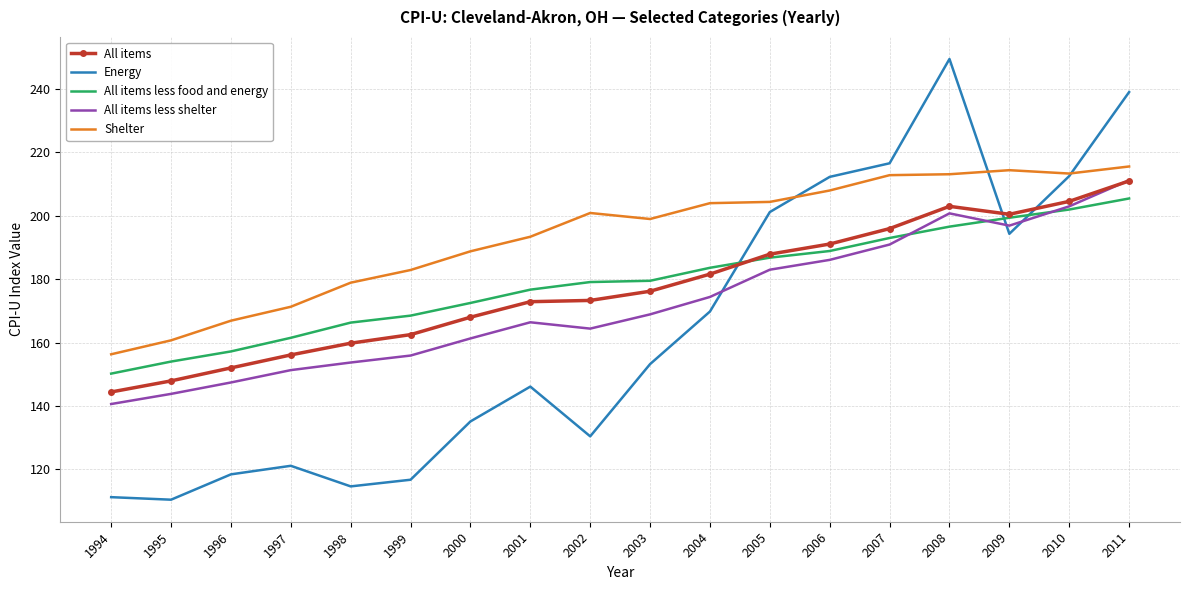

What is the difference between the All items less shelter values at 2004 and 2009?

22.5